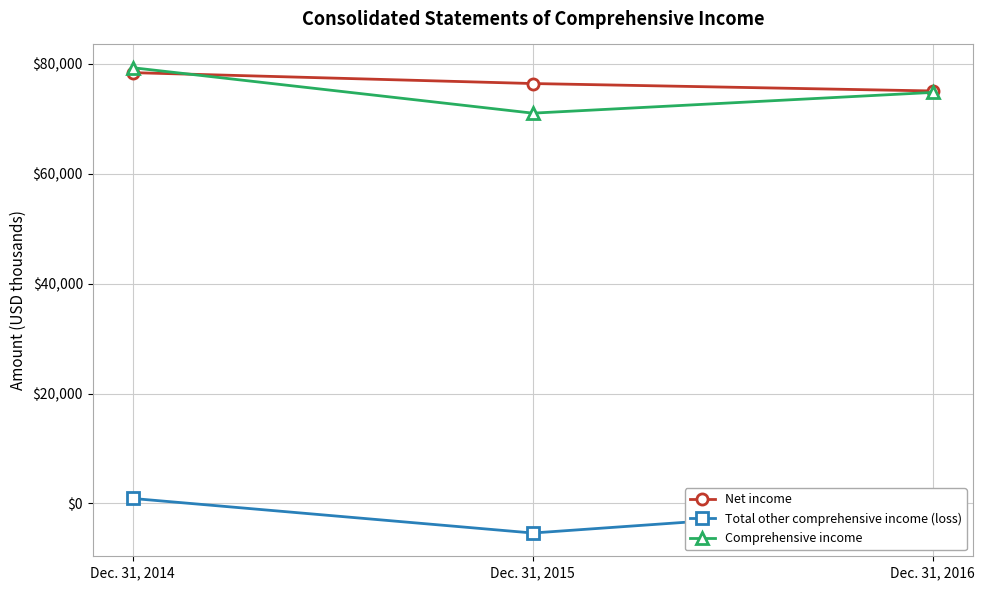

What is the value of the Net income point at the 3rd from the left?

75074